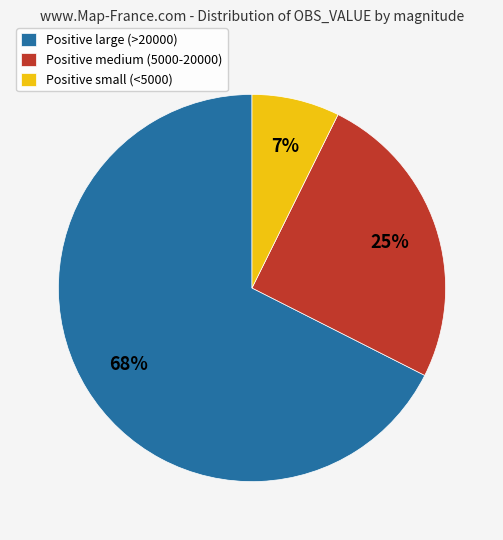

The Positive small (<5000) slice represents 7% of the pie. True or false?

True